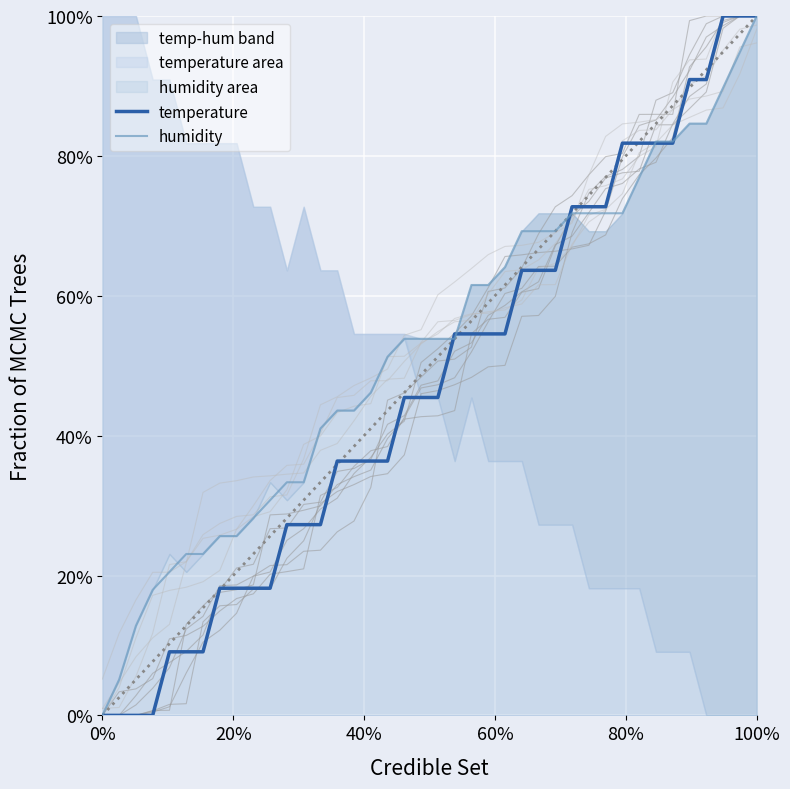

Which series ends up on top after the final intersection of temperature and humidity?

temperature